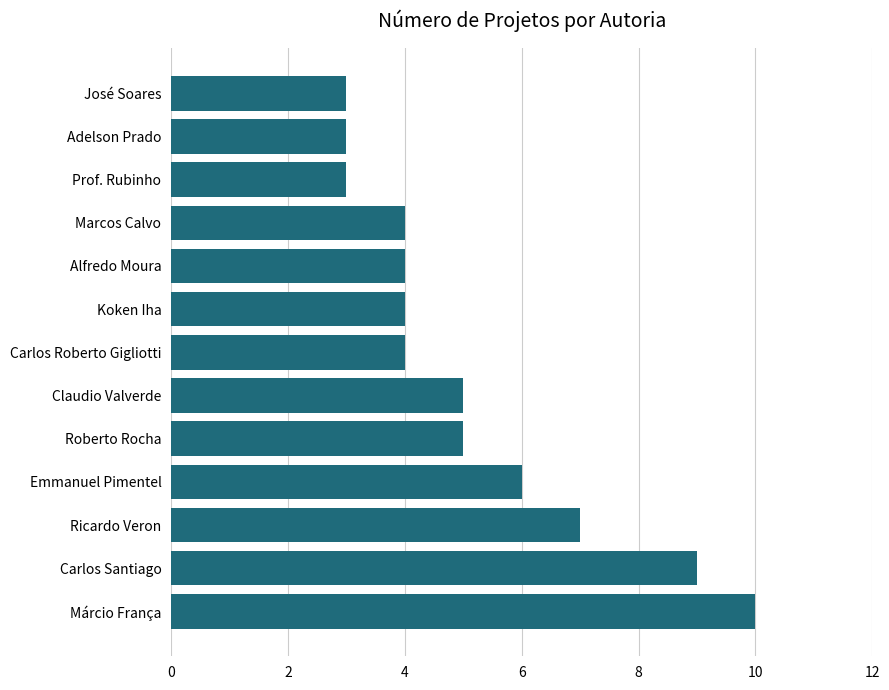

What is the ratio of the value at Adelson Prado to the value at Claudio Valverde?

0.6